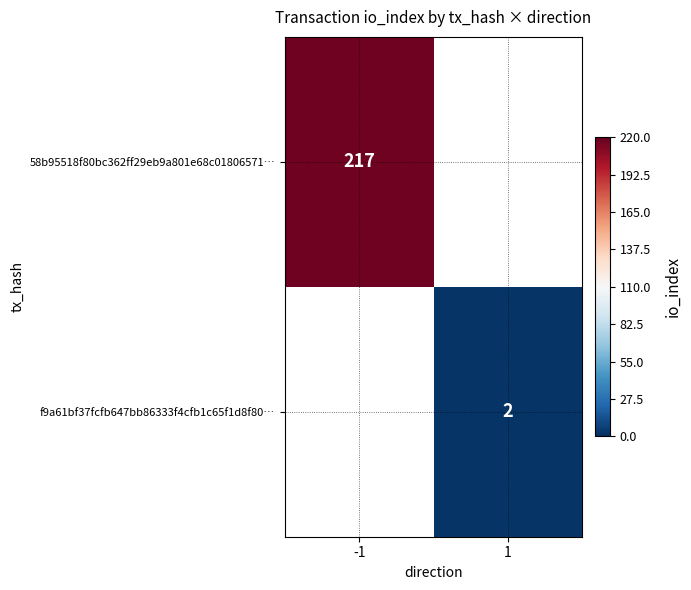

True or false: f9a61bf37fcfb647bb86333f4cfb1c65f1d8f80… has a value of 2.8 at 1.

False